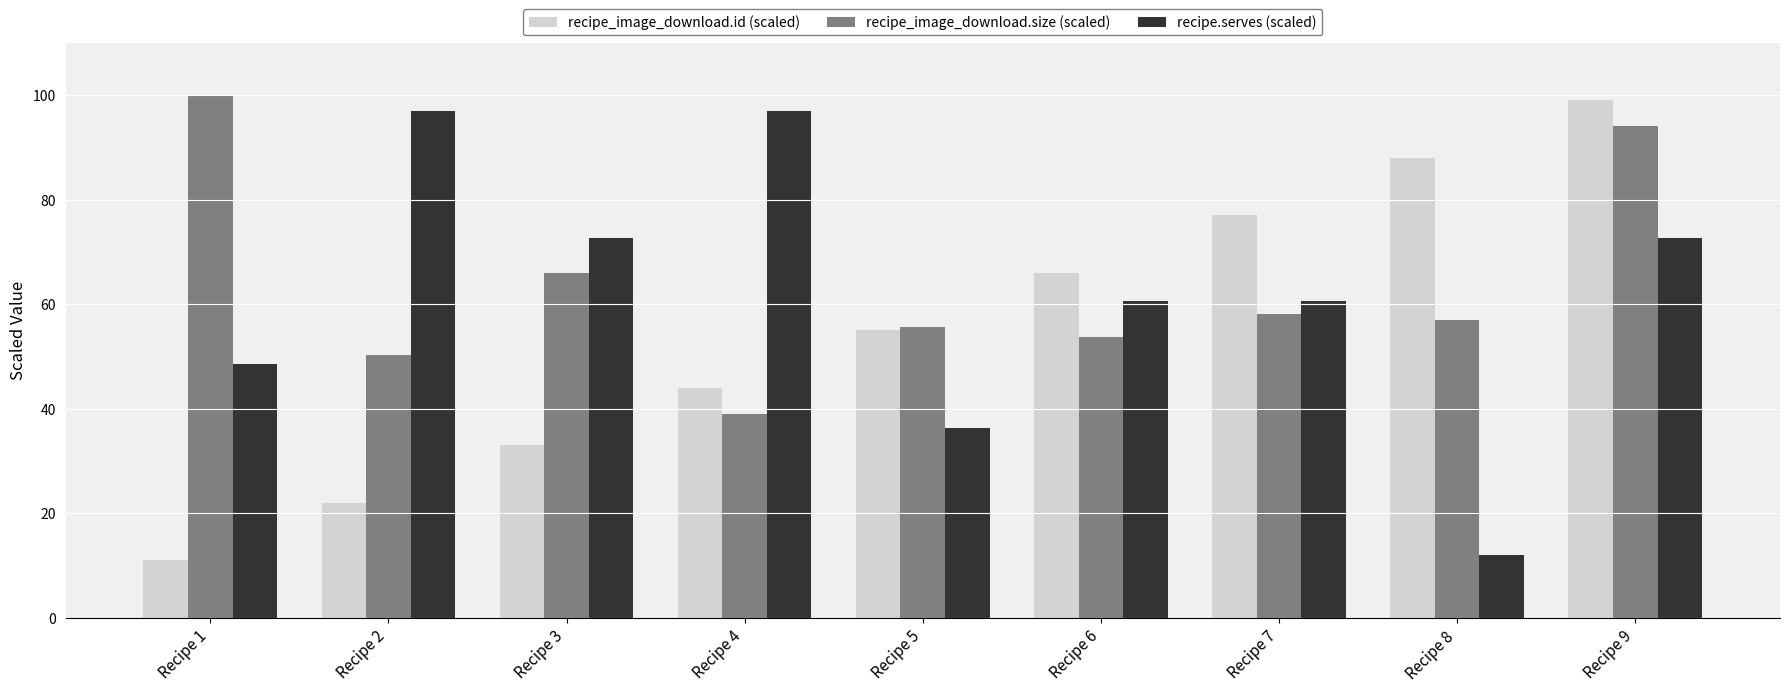

Reading right to left, extract all data points from this chart.

recipe_image_download.id (scaled): 99.0	88.0	77.0	66.0	55.0	44.0	33.0	22.0	11.0
recipe_image_download.size (scaled): 94.0	57.0	58.1	53.7	55.7	39.0	65.9	50.2	100.0
recipe.serves (scaled): 72.8	12.1	60.6	60.6	36.4	97.0	72.8	97.0	48.5